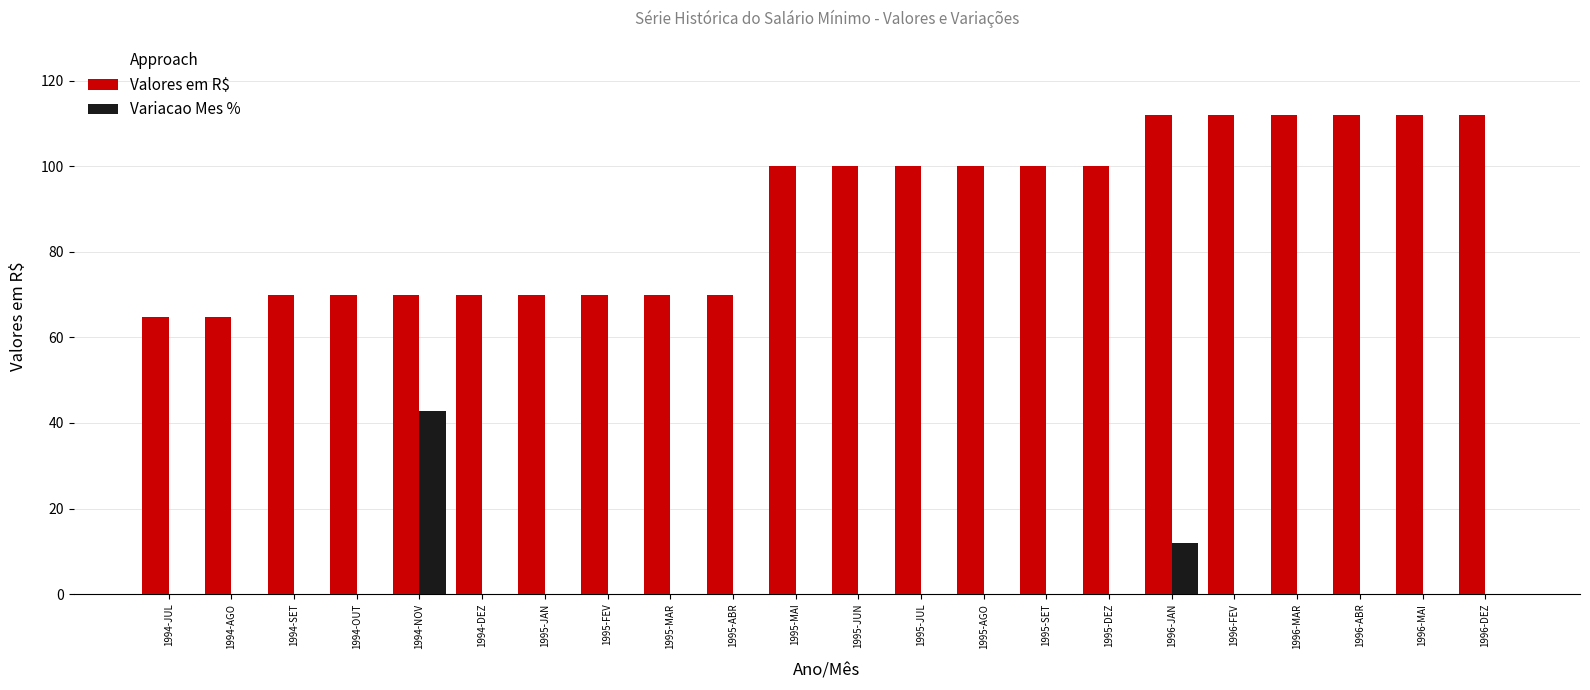

Reading left to right, what are all the values shown in this chart?

Valores em R$: 1994-JUL=64.8	1994-AGO=64.8	1994-SET=70.0	1994-OUT=70.0	1994-NOV=70.0	1994-DEZ=70.0	1995-JAN=70.0	1995-FEV=70.0	1995-MAR=70.0	1995-ABR=70.0	1995-MAI=100.0	1995-JUN=100.0	1995-JUL=100.0	1995-AGO=100.0	1995-SET=100.0	1995-DEZ=100.0	1996-JAN=112.0	1996-FEV=112.0	1996-MAR=112.0	1996-ABR=112.0	1996-MAI=112.0	1996-DEZ=112.0
Variacao Mes %: 1994-JUL=0.0	1994-AGO=0.0	1994-SET=0.0	1994-OUT=0.0	1994-NOV=42.9	1994-DEZ=0.0	1995-JAN=0.0	1995-FEV=0.0	1995-MAR=0.0	1995-ABR=0.0	1995-MAI=0.0	1995-JUN=0.0	1995-JUL=0.0	1995-AGO=0.0	1995-SET=0.0	1995-DEZ=0.0	1996-JAN=12.0	1996-FEV=0.0	1996-MAR=0.0	1996-ABR=0.0	1996-MAI=0.0	1996-DEZ=0.0